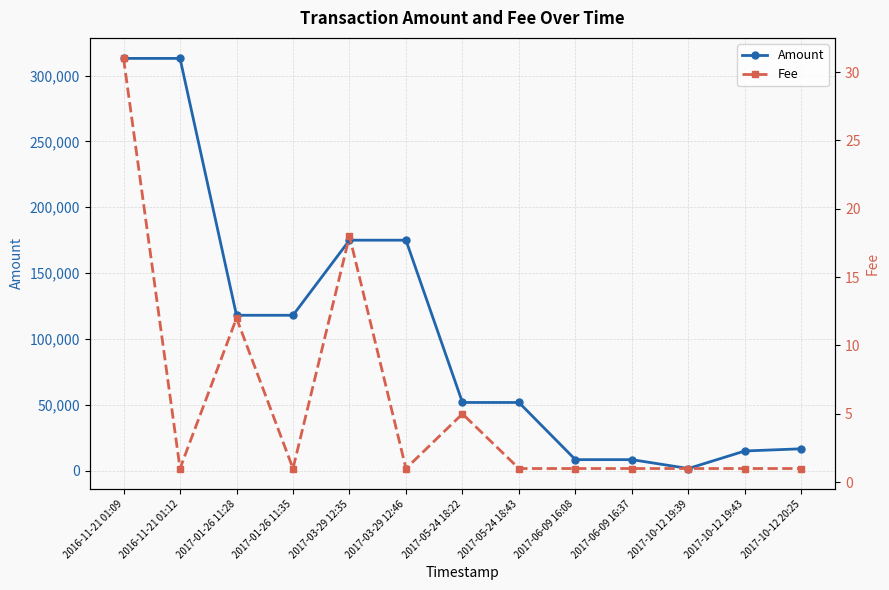

What is the total value across all series at 2016-11-21 01:09?

313031